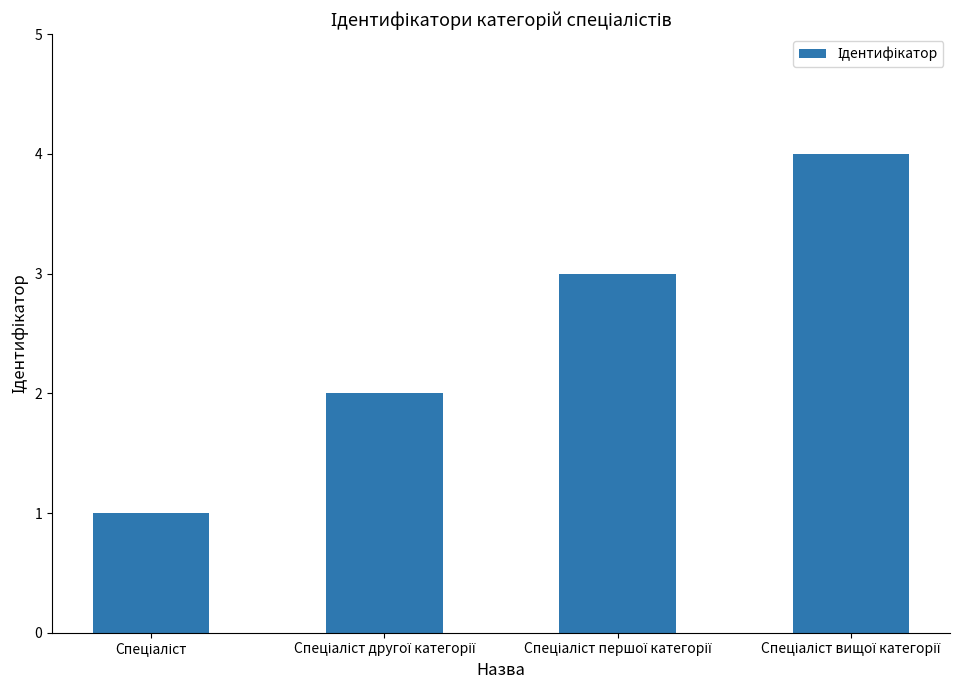

Count the number of categories in the chart.

4